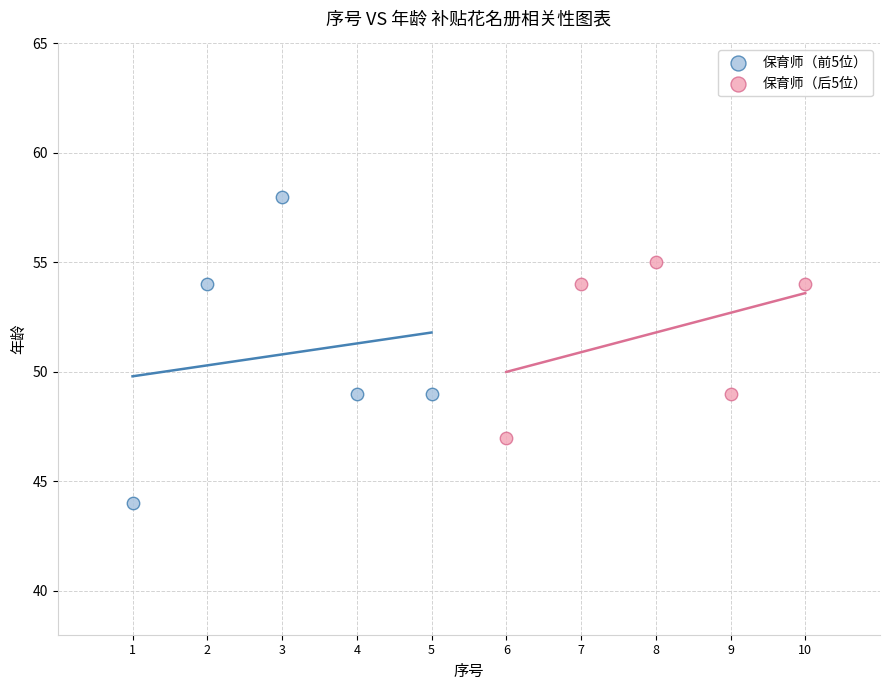

Which series contains the lowest Y value?

保育师（前5位）